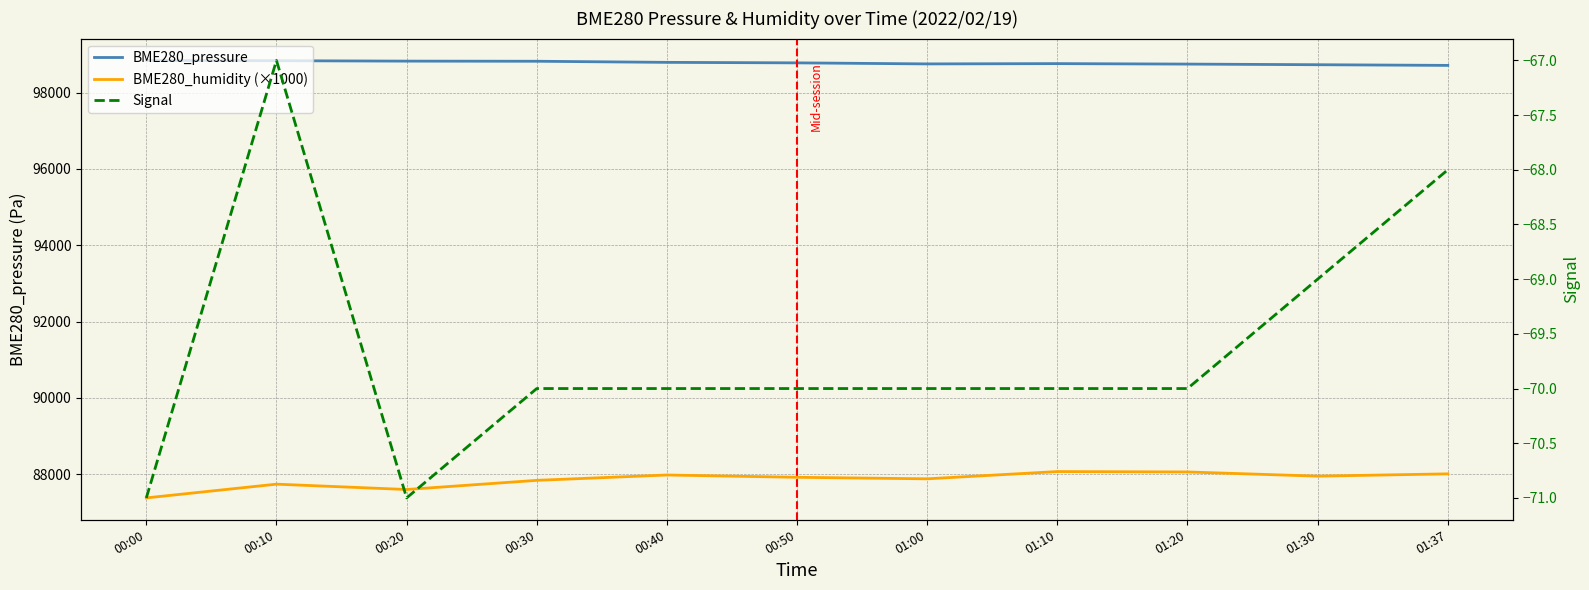

True or false: BME280_humidity (×1000) and BME280_pressure intersect in this chart.

False